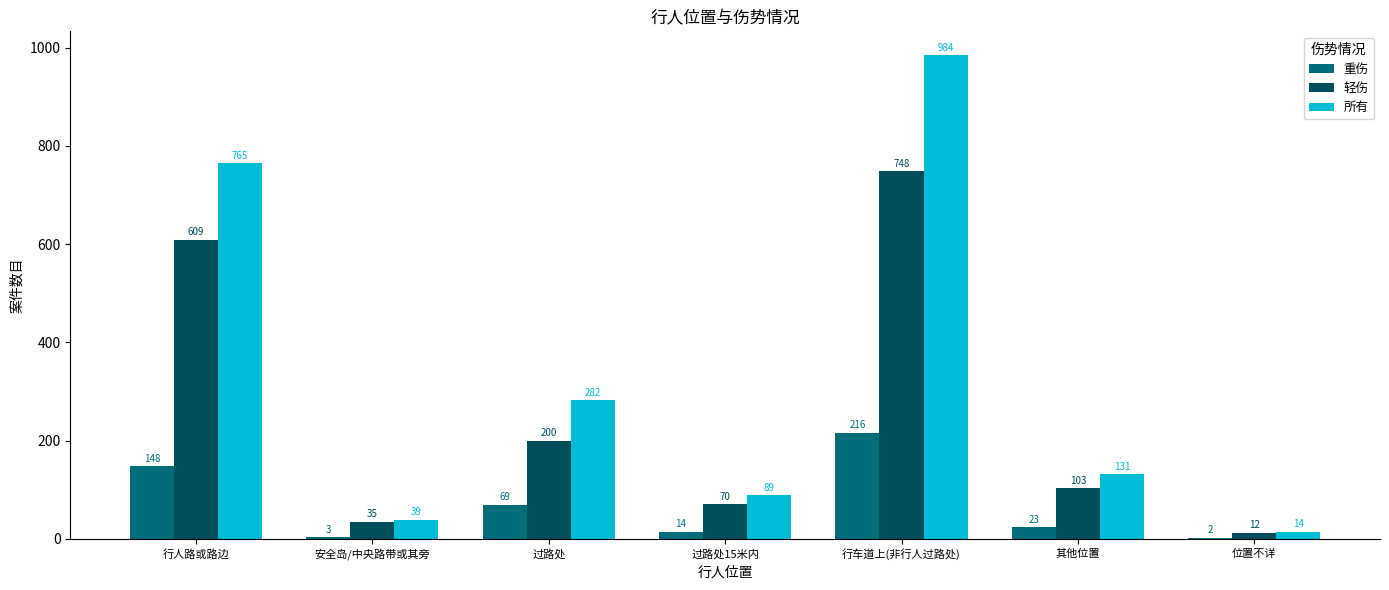

What is the maximum value shown in the chart?

984